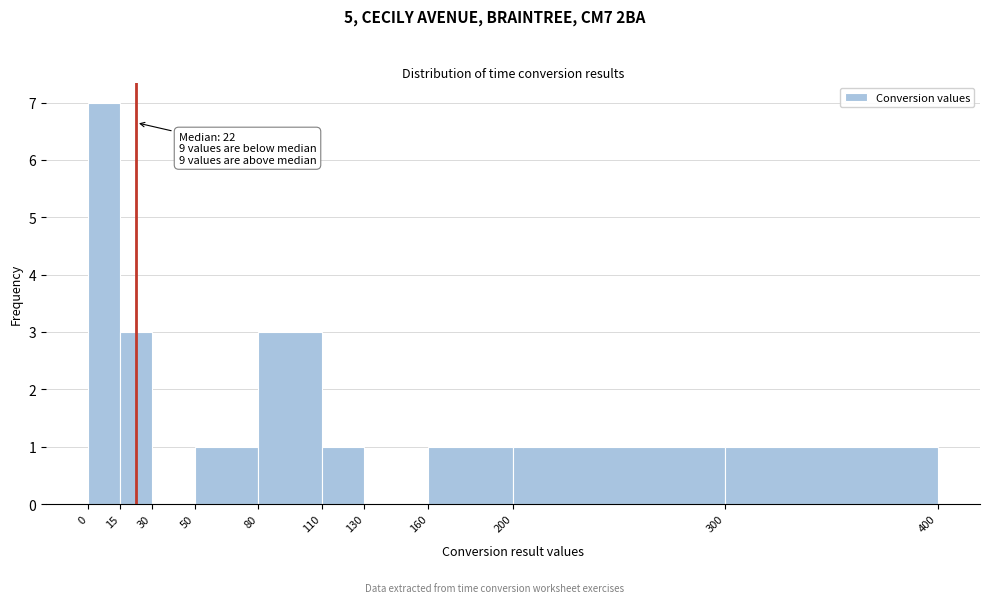

Over which range of the x-axis is the bar tallest?

0 to 15